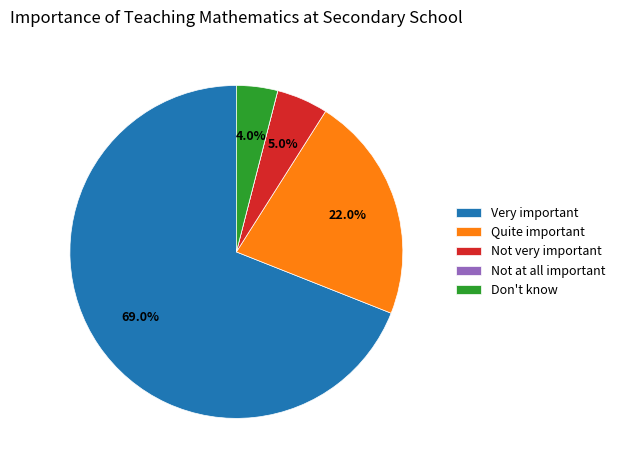

What percentage is NOT represented by Quite important?

78.0%